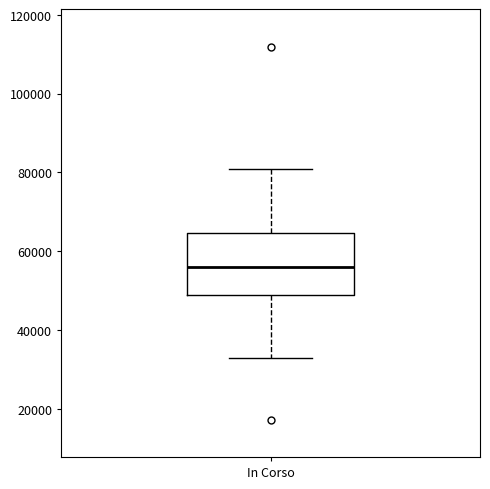

Transcribe this box plot: give where the median line is, the range the box spans, and where the two whiskers end, as read against the y-axis. The values are not printed on the chart, so give them approximately, as read against the axis.

median 56000, box 50000 to 64000, whiskers 32000 to 80000